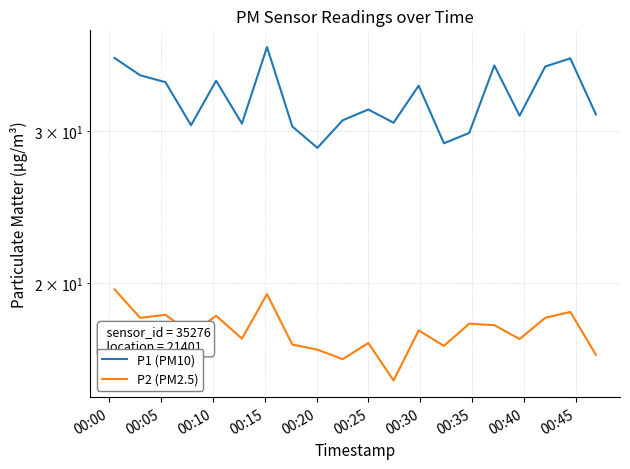

Where does the P1 (PM10) series first go above 31?

00:00